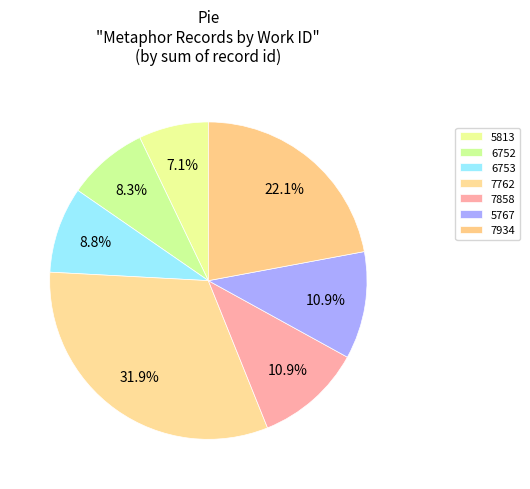

To the nearest percent, what is the difference between the largest and smallest slice percentages?

25%